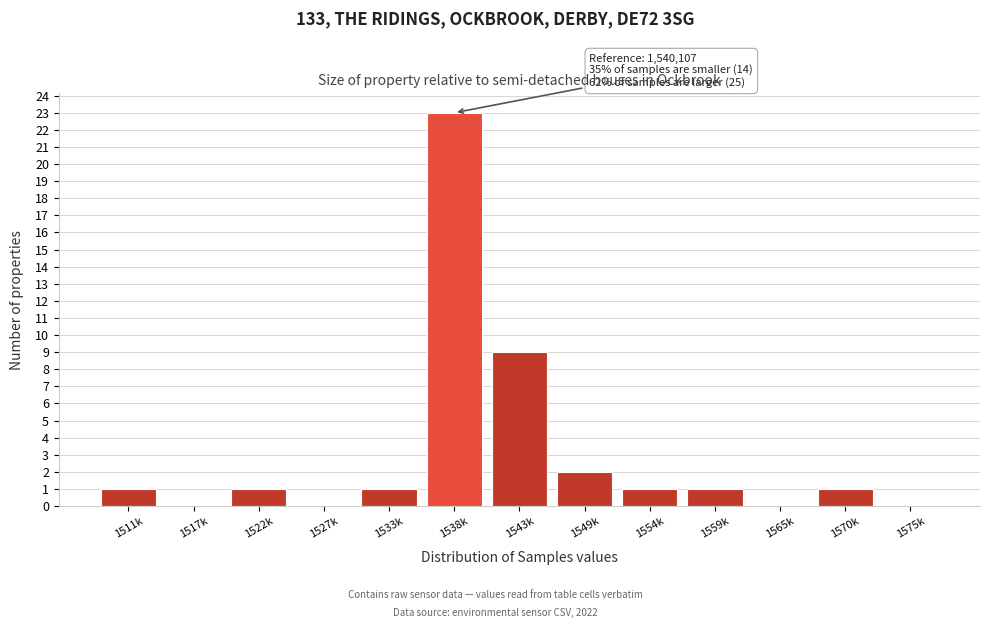

Reading left to right, what are all the values shown in this chart?

1511k=1	1517k=0	1522k=1	1527k=0	1533k=1	1538k=23	1543k=9	1549k=2	1554k=1	1559k=1	1565k=0	1570k=1	1575k=0